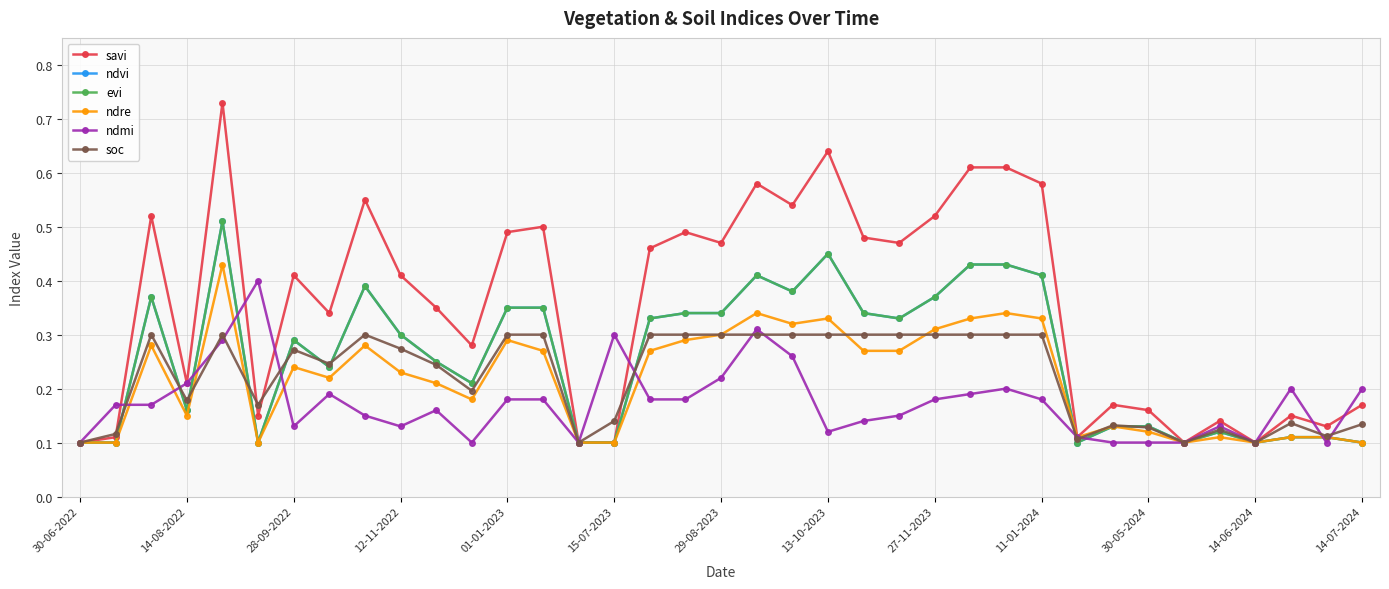

How many ndre values are between 0 and 1?

37